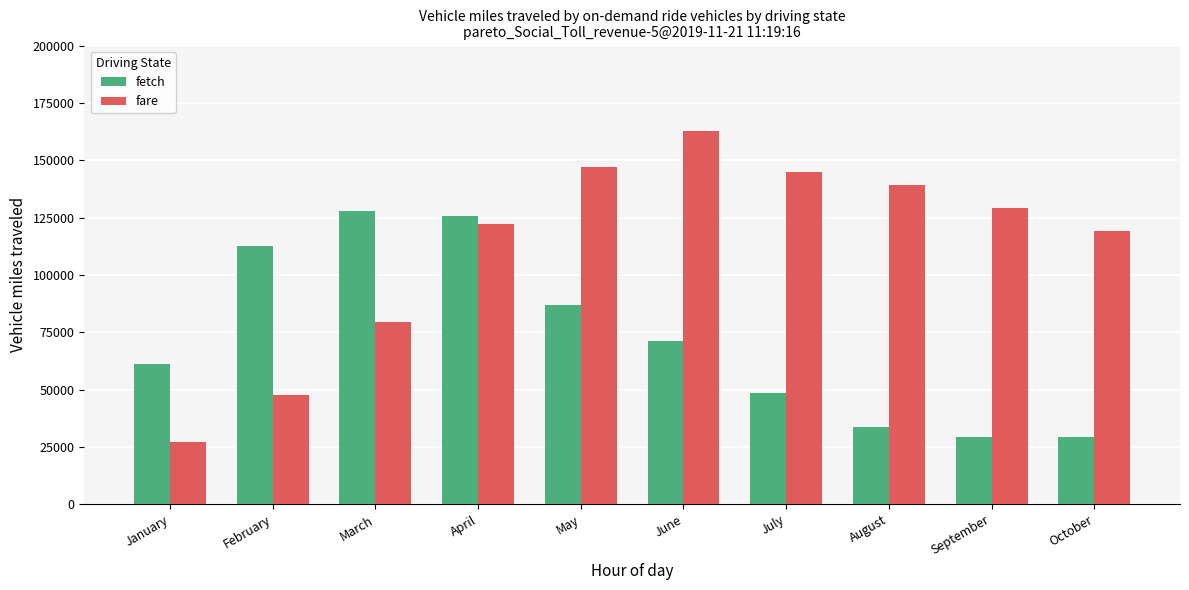

What is the sum of all fetch values?

726253.6